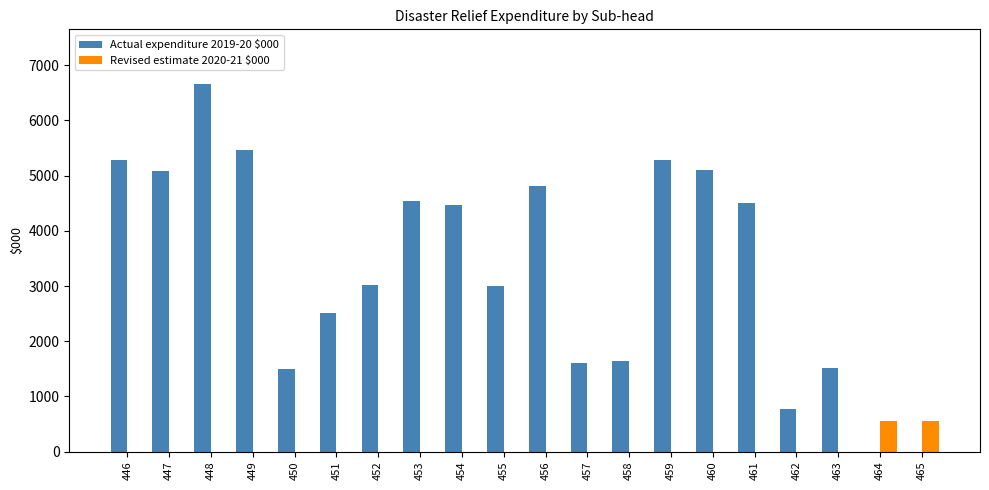

What is the highest value of the Revised estimate 2020-21 $000 series?

550